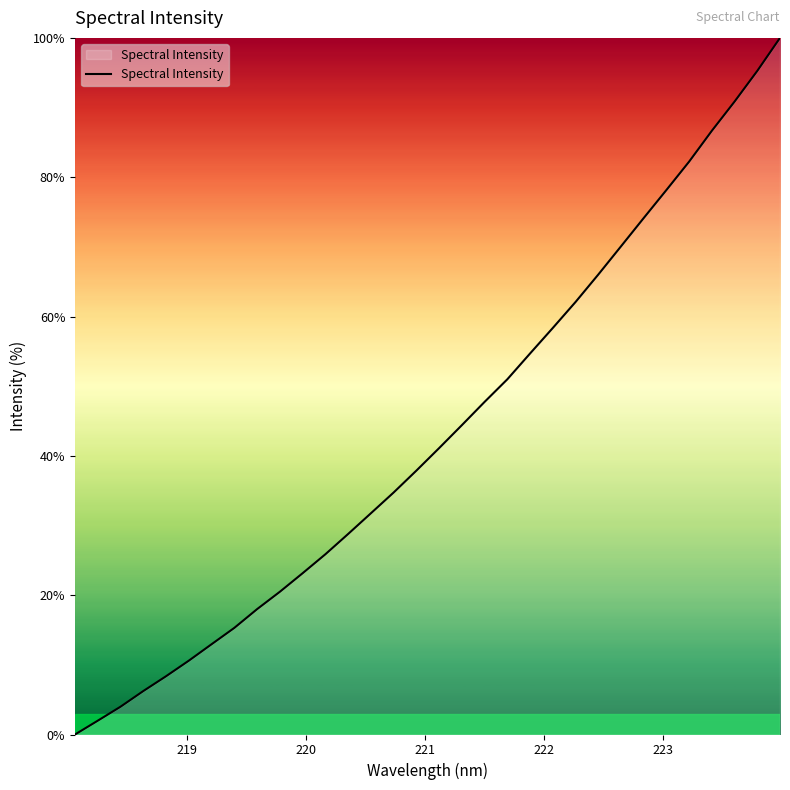

What is the difference between the maximum and minimum values?

100.0